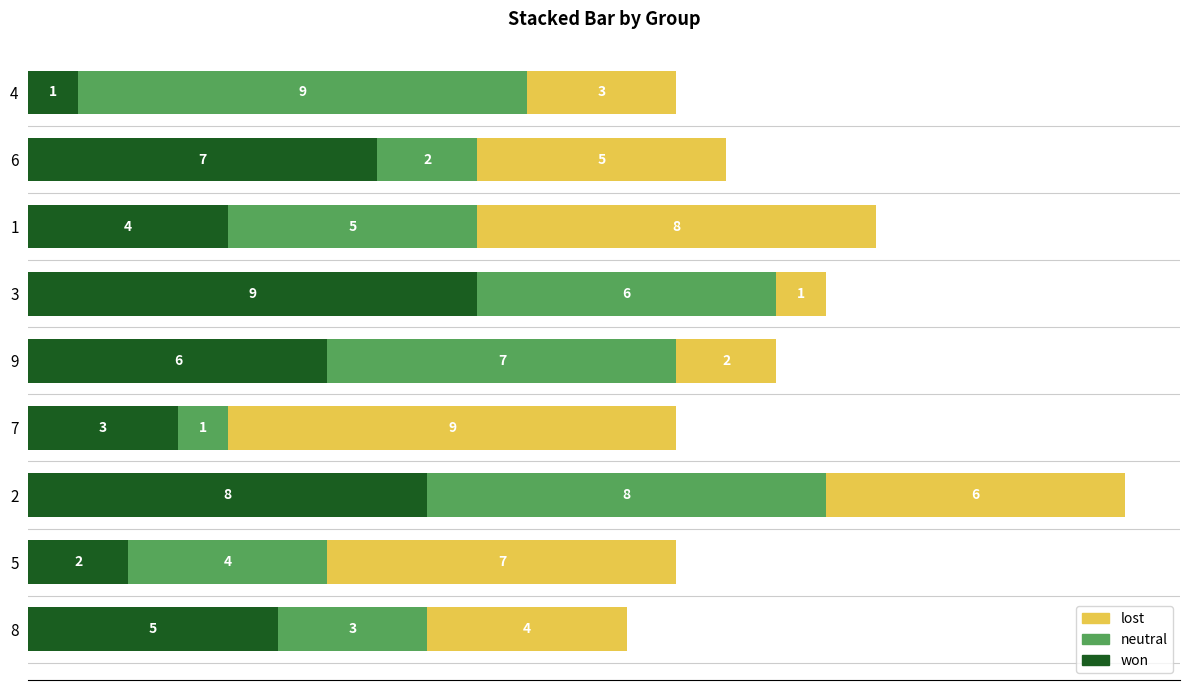

What are all the series names shown in the legend?

lost, neutral, won